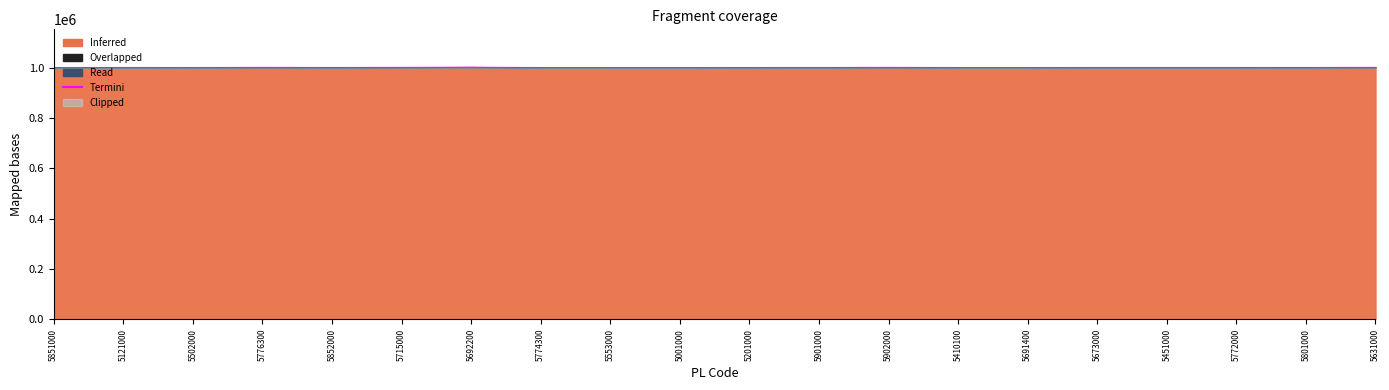

What is the approximate value at 5852000?

1001211